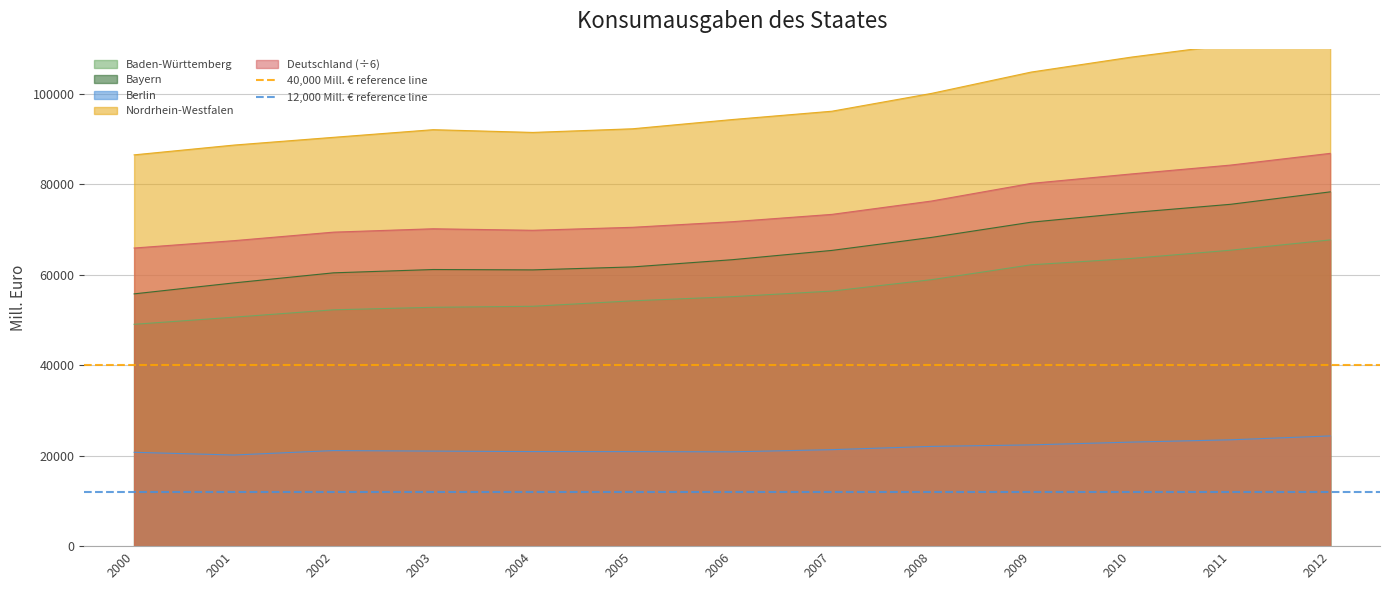

True or false: Baden-Württemberg and Deutschland (÷6) cross at least once.

False